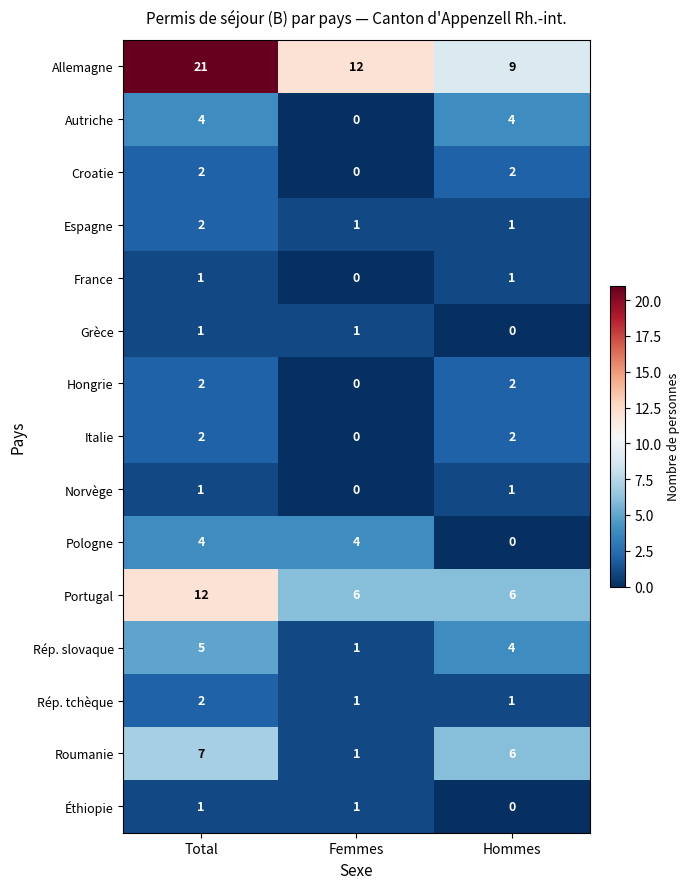

True or false: Italie has a value of 2 at Total.

True